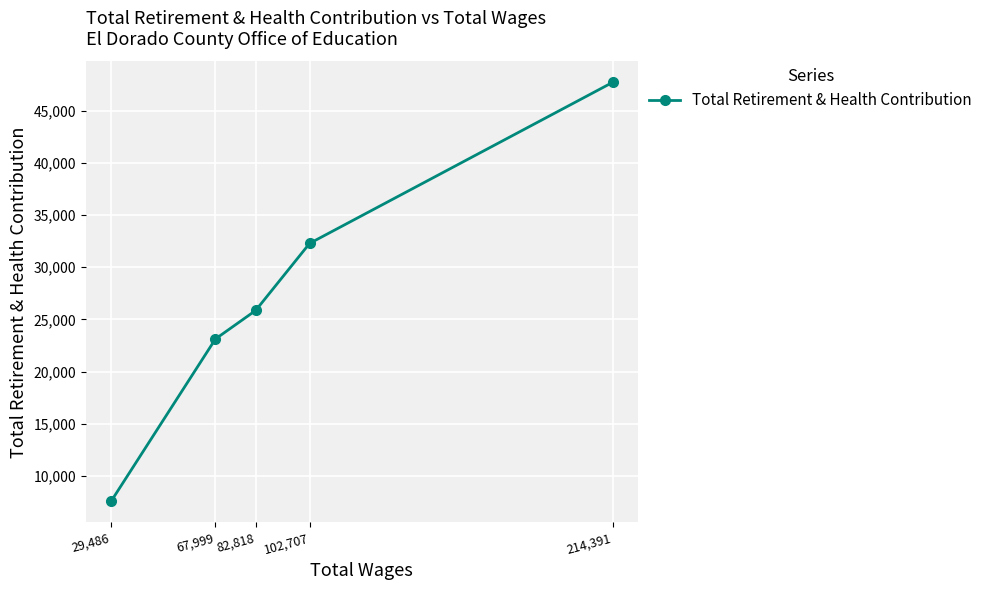

The value at 29,486 is 1672. True or false?

False